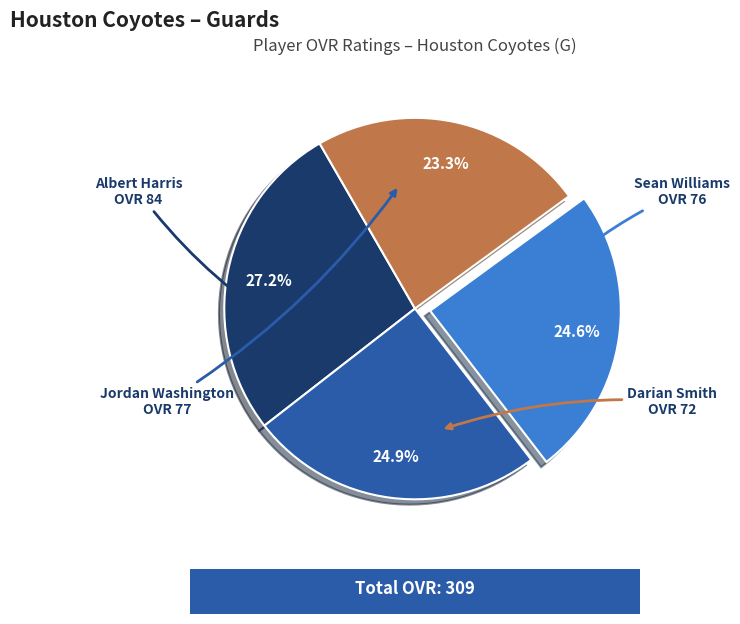

Is there any slice that represents more than half of the pie?

No